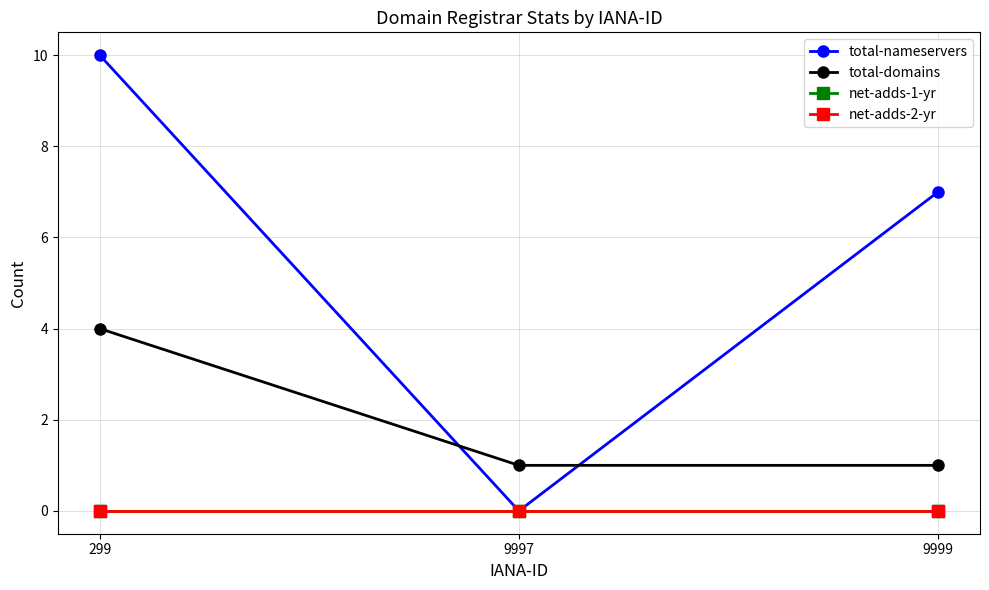

Rank the series by their maximum value, from lowest to highest.

net-adds-1-yr, net-adds-2-yr, total-domains, total-nameservers